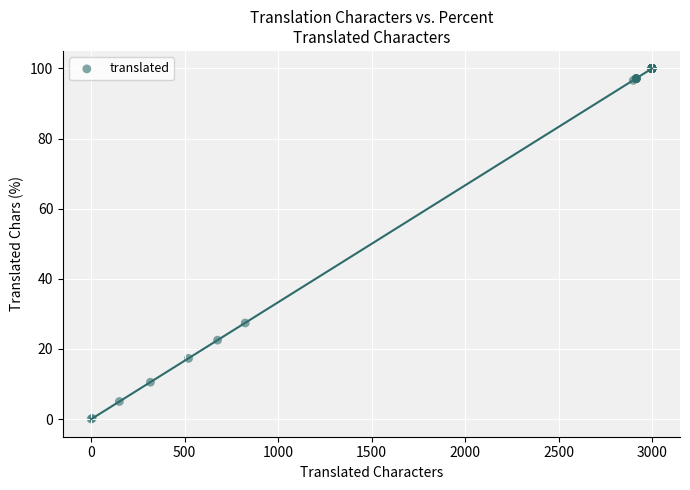

What Y value in the scatter plot is closest to 50?

27.4